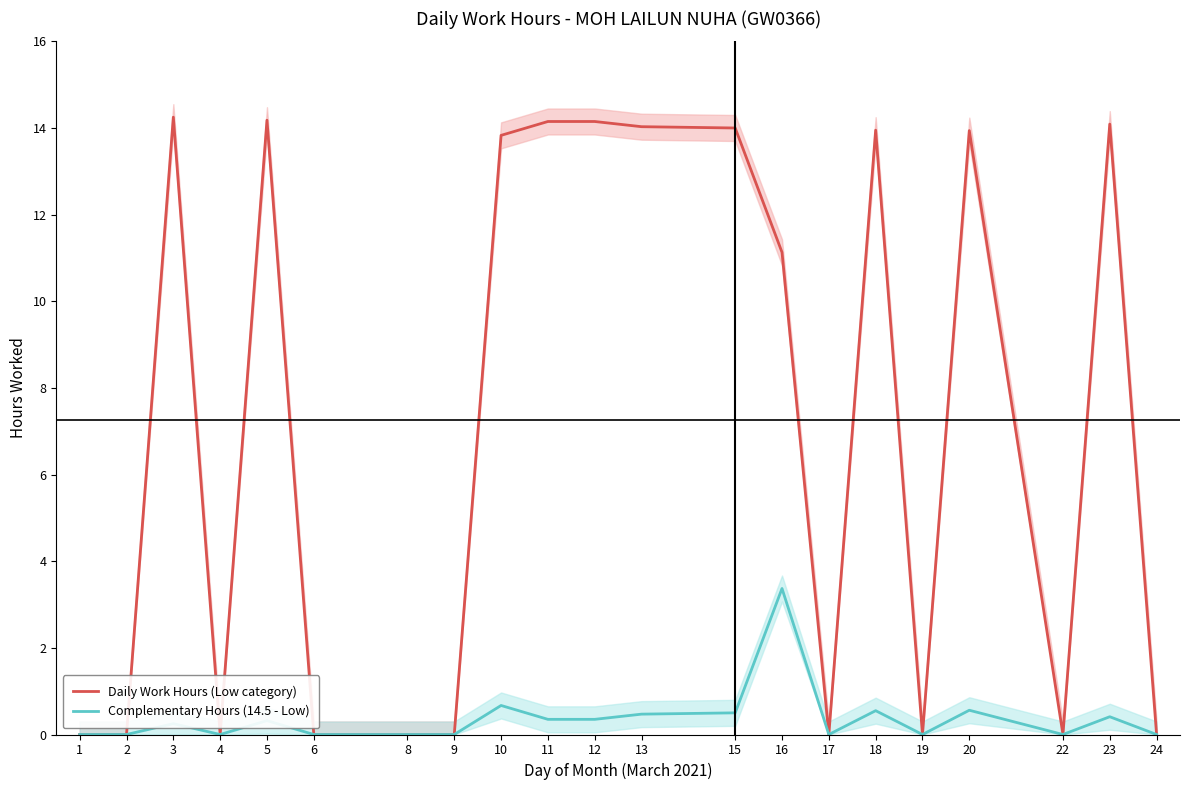

How many lines are shown in the chart?

2